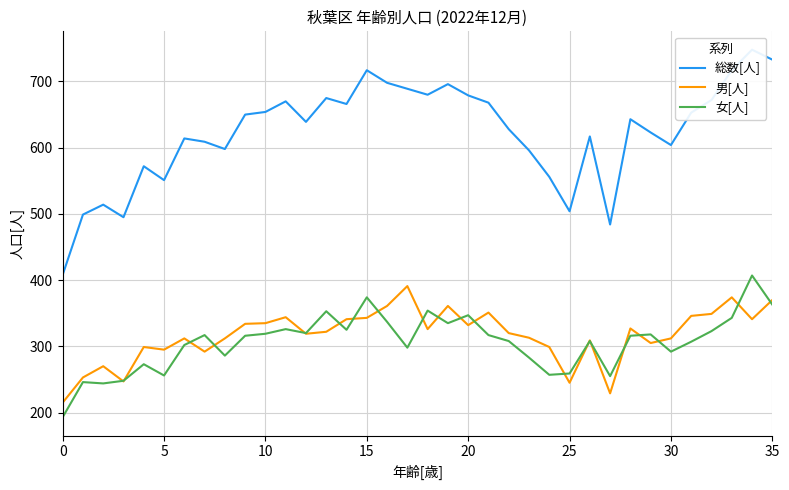

At 33, list the series in order from smallest to largest.

女[人], 男[人], 総数[人]